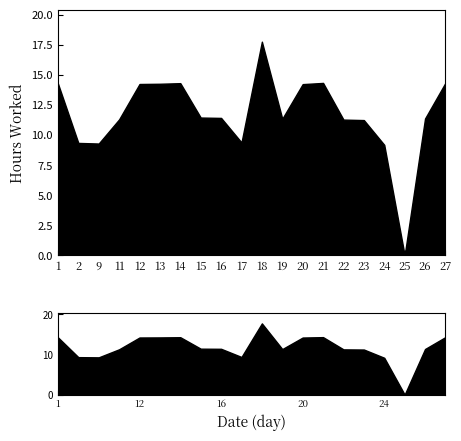

What is the difference between the values at 12 and 15?

2.8